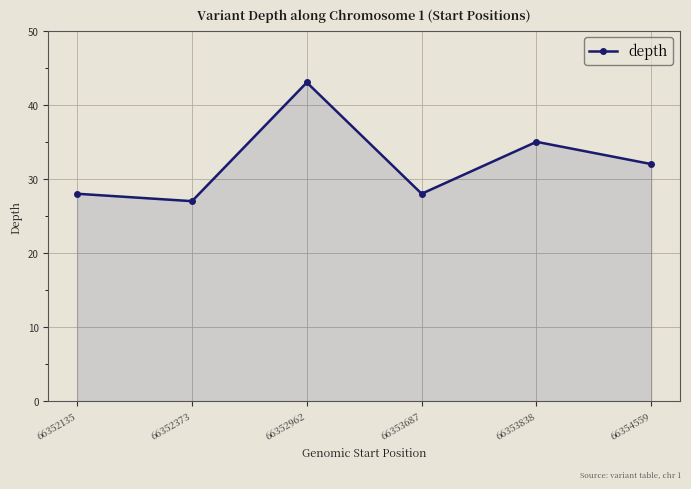

The chart shows a value of 52 at 66354559. True or false?

False